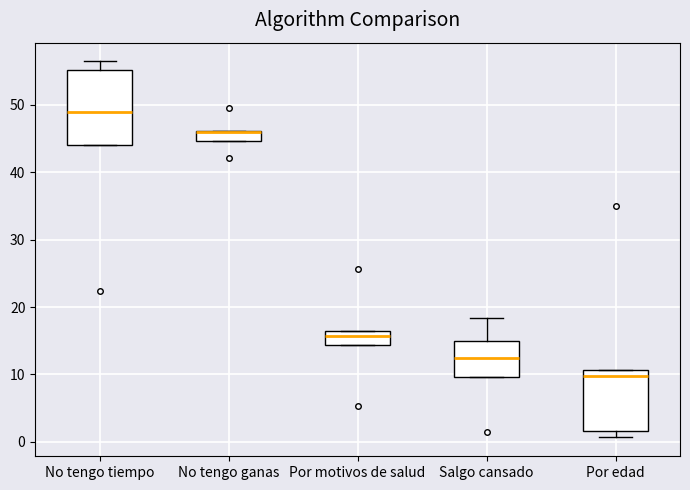

Which box is the tallest, from its lower edge to its upper edge?

No tengo tiempo